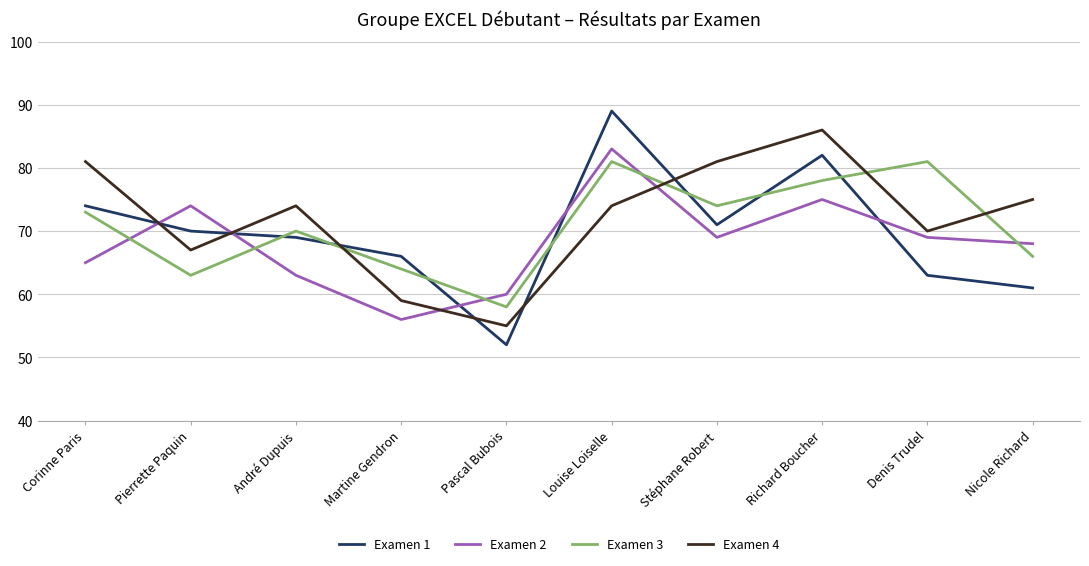

What is the difference between the Examen 4 values at Stéphane Robert and Richard Boucher?

5